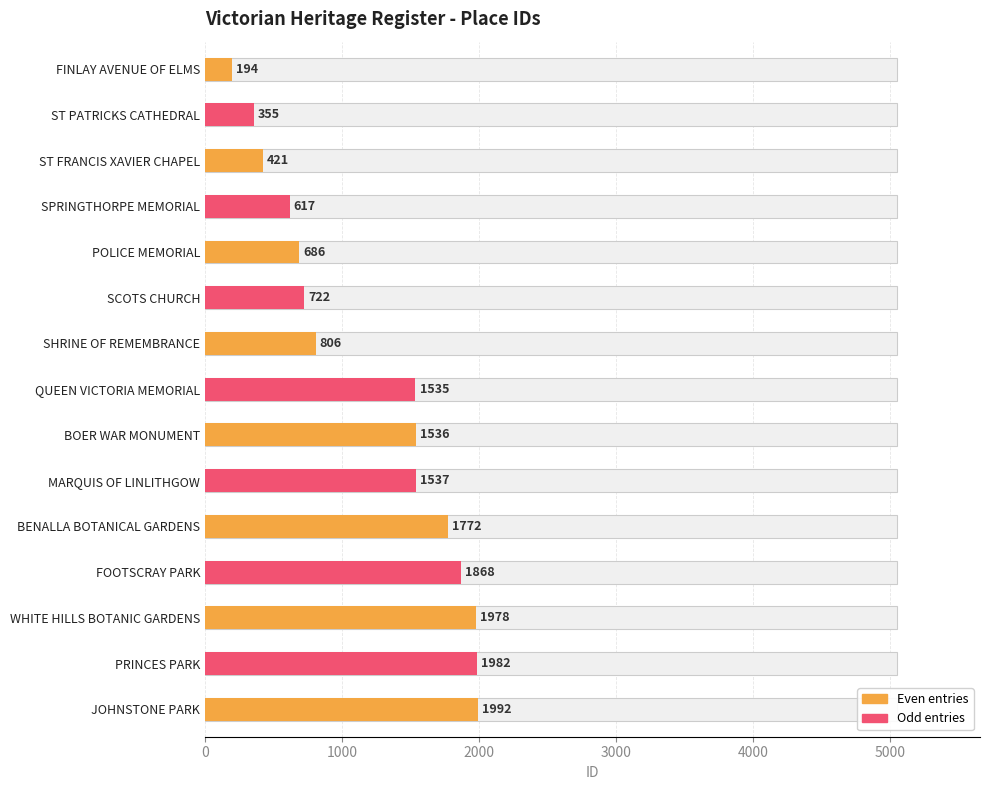

Which category has the highest value across all series?

JOHNSTONE PARK